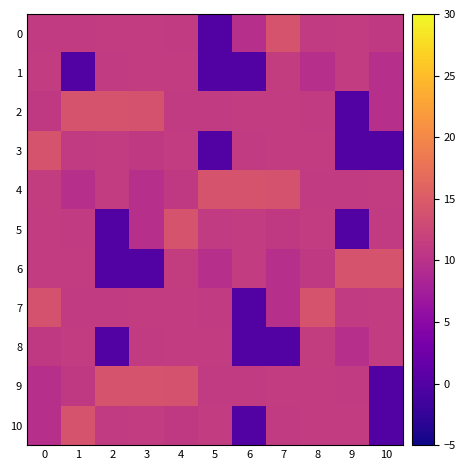

At how many categories does at least one series exceed 5?

11